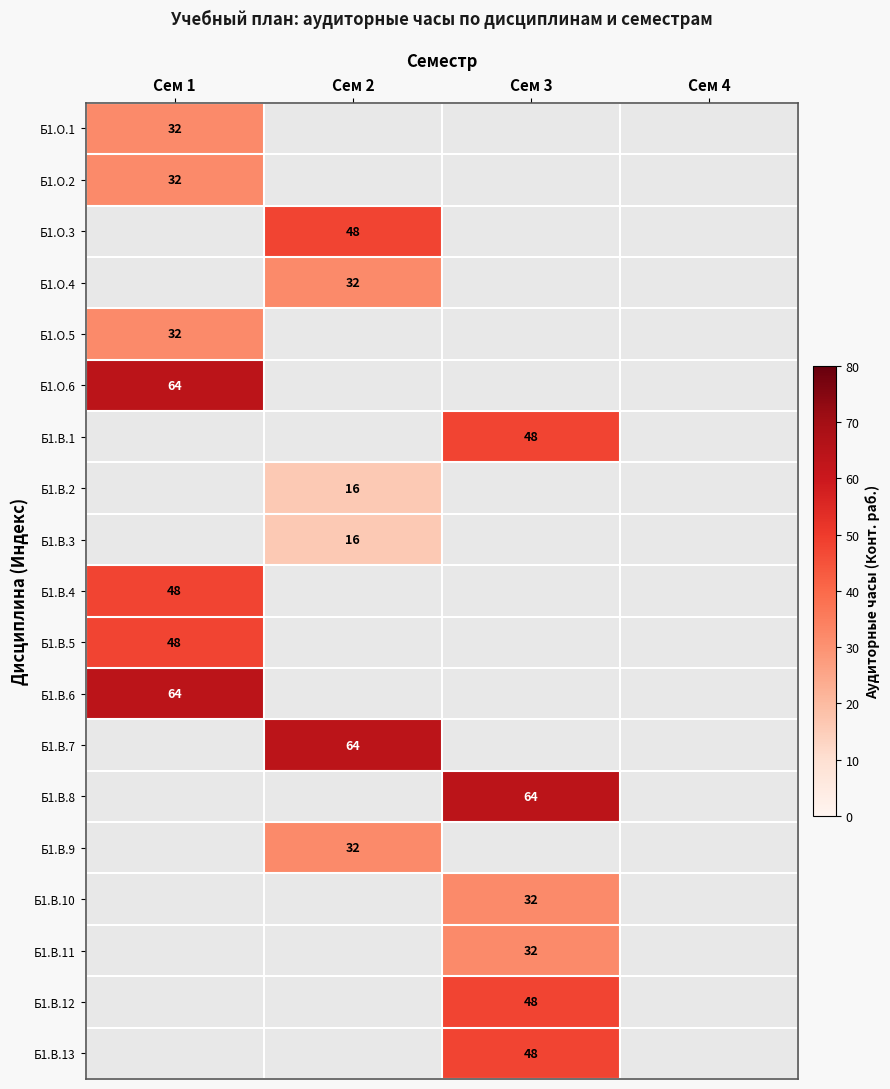

The value of Б1.В.7 at Сем 2 is 31. True or false?

False